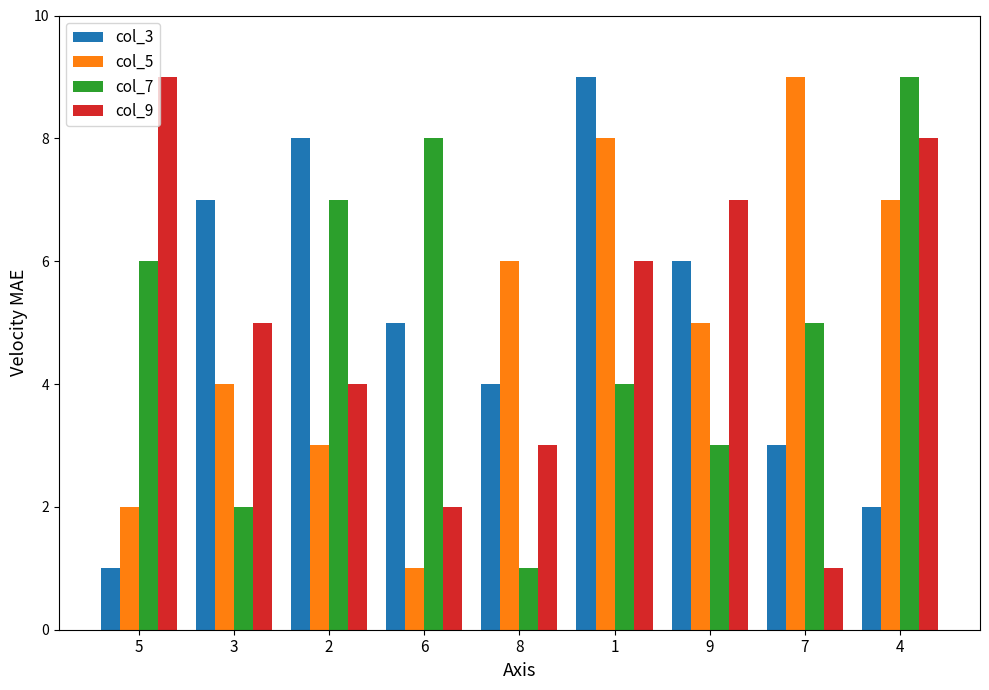

What is the maximum value shown in the chart?

9